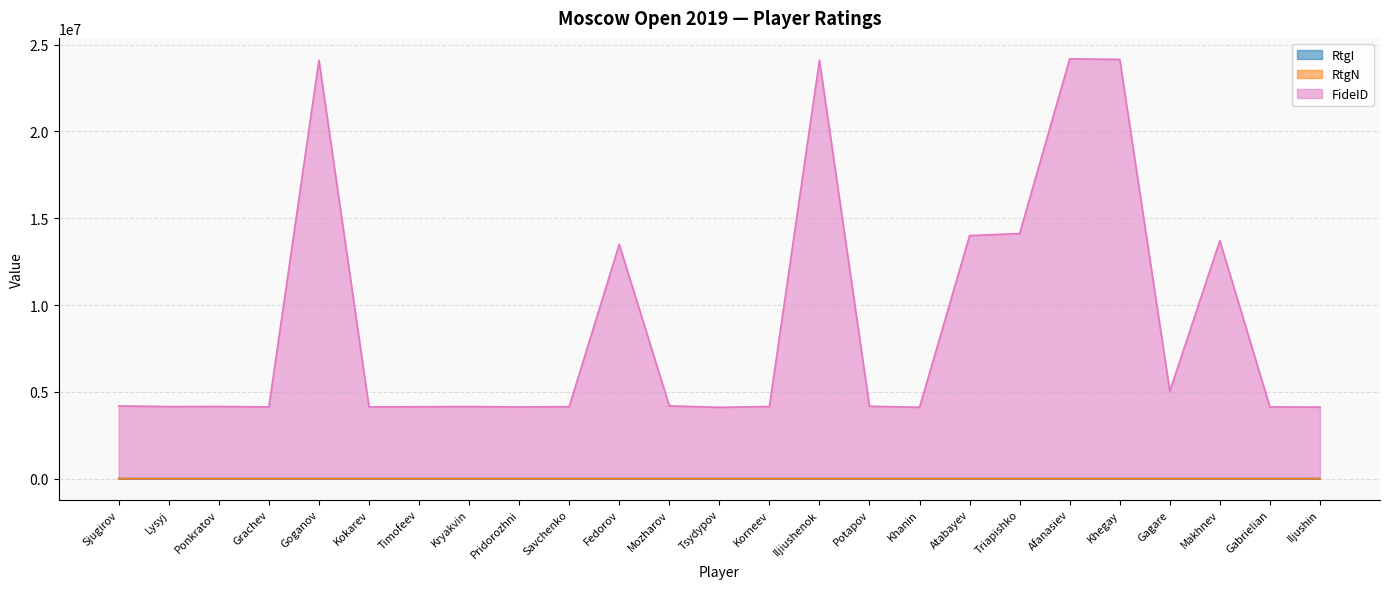

At which category does the chart reach its minimum across all series?

Fedorov